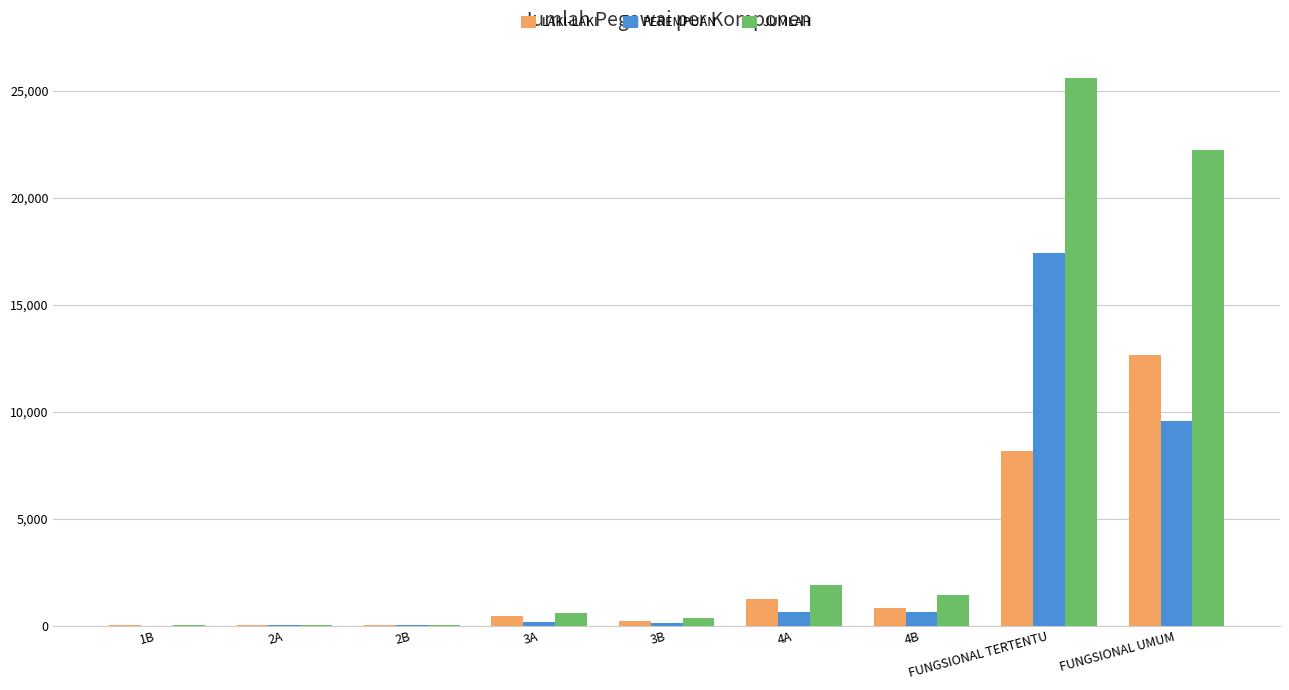

Which series has the largest total across all categories?

JUMLAH